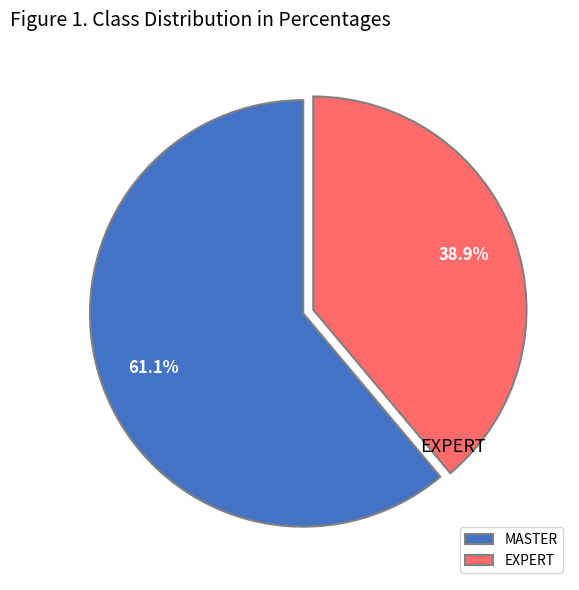

To the nearest percent, what is the difference between the largest and smallest slice percentages?

22%